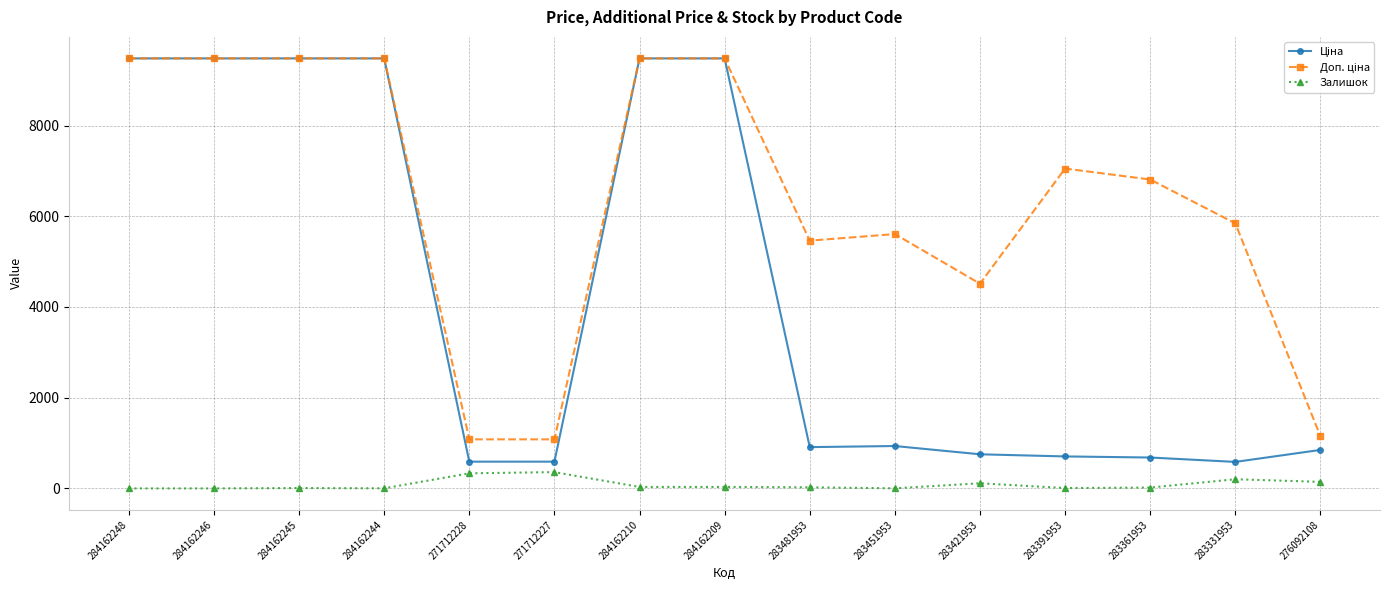

At how many categories does at least one series exceed 9004?

6